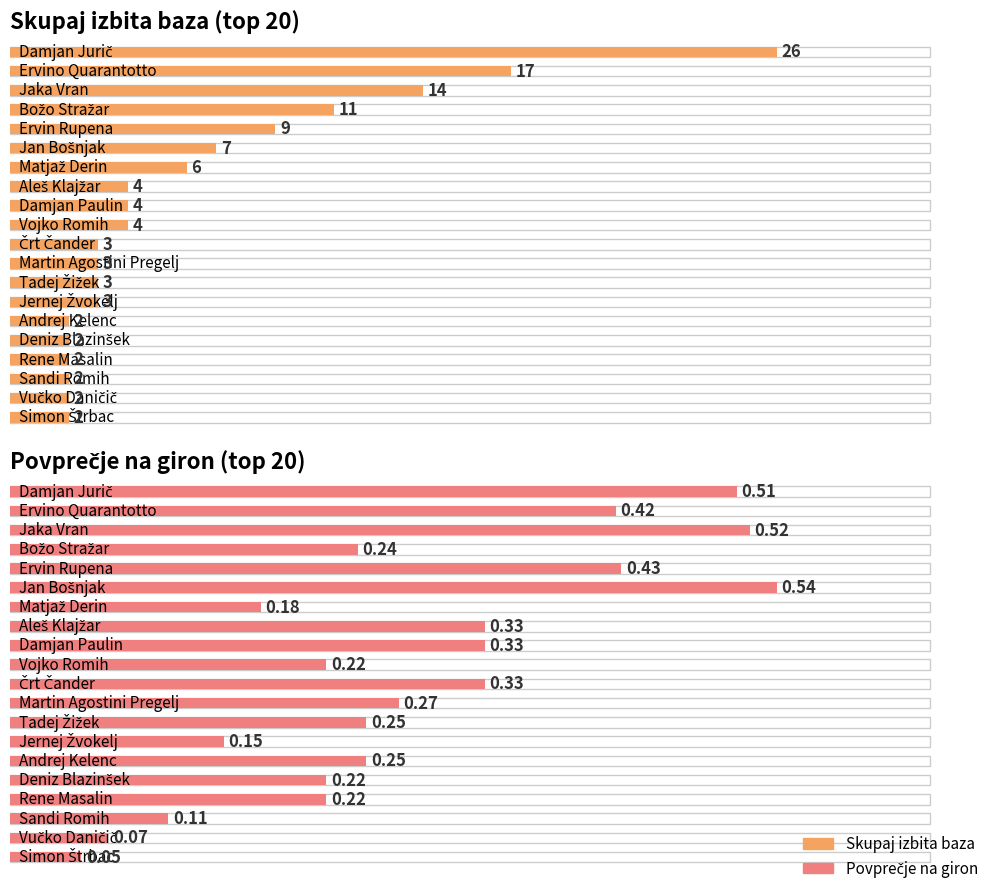

The AVG NA GIRON series shows 0.4 at Ervin Rupena. True or false?

True